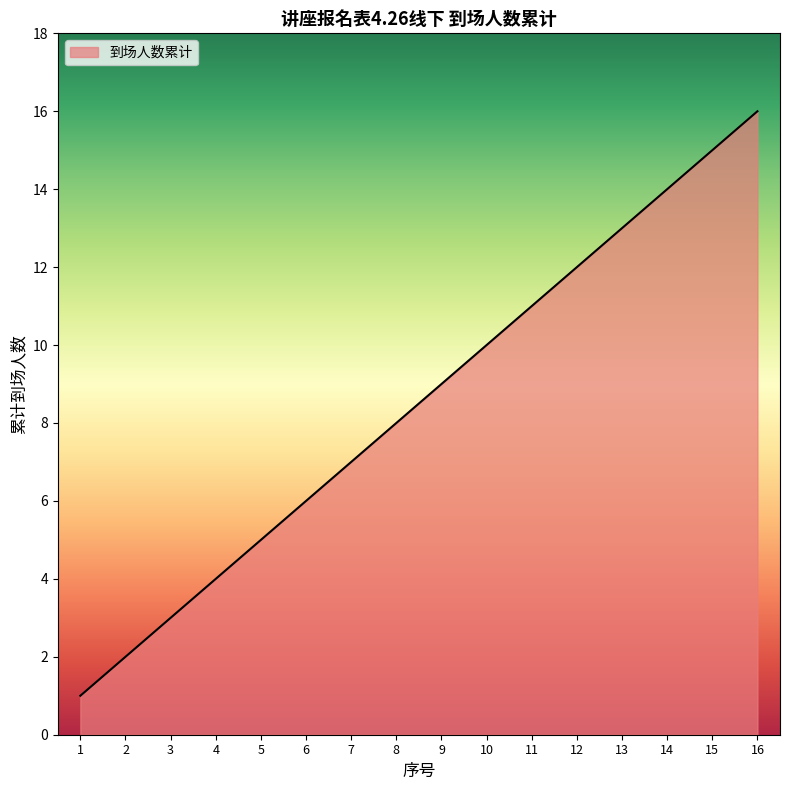

What is the change in value from 4 to 5?

+1